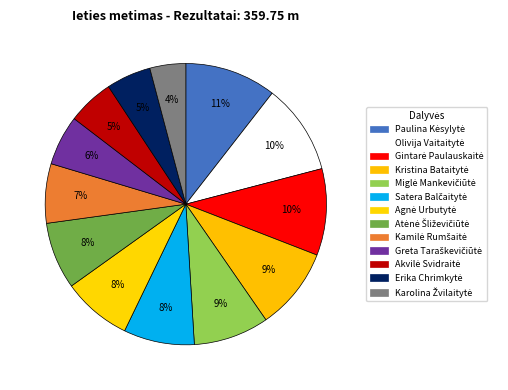

To the nearest percent, what is the average slice percentage?

8%